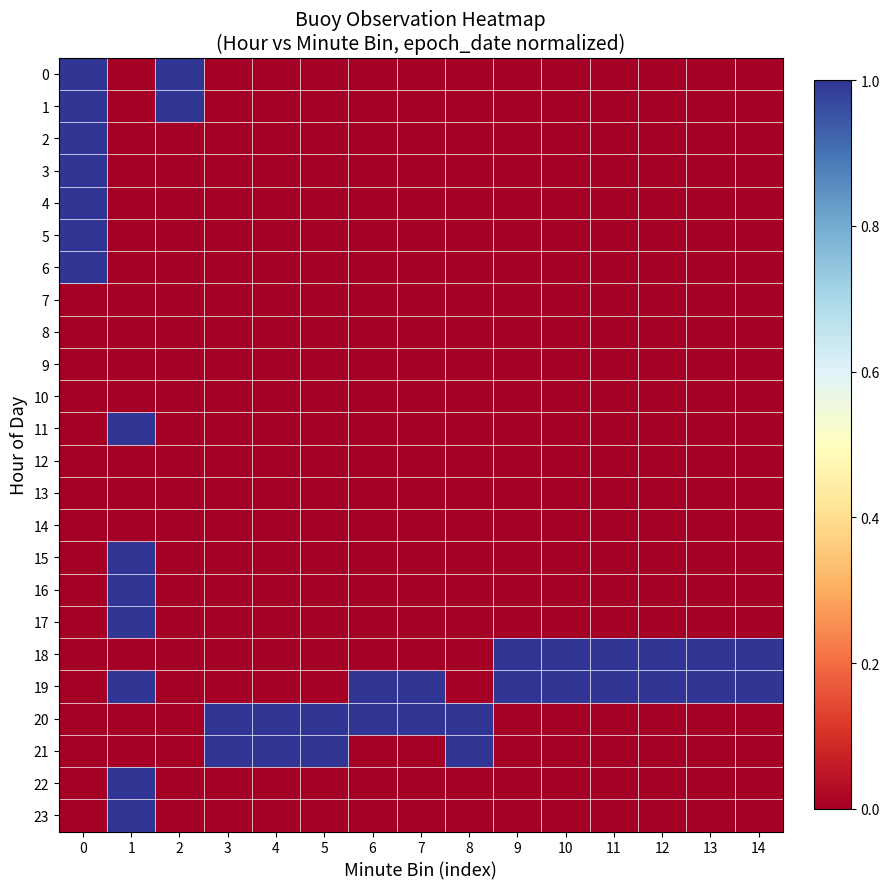

Reading right to left, list all the values displayed in this chart.

0: 14=0.0	13=0.0	12=0.0	11=0.0	10=0.0	9=0.0	8=0.0	7=0.0	6=0.0	5=0.0	4=0.0	3=0.0	2=1.0	1=0.0	0=1.0
1: 14=0.0	13=0.0	12=0.0	11=0.0	10=0.0	9=0.0	8=0.0	7=0.0	6=0.0	5=0.0	4=0.0	3=0.0	2=1.0	1=0.0	0=1.0
2: 14=0.0	13=0.0	12=0.0	11=0.0	10=0.0	9=0.0	8=0.0	7=0.0	6=0.0	5=0.0	4=0.0	3=0.0	2=0.0	1=0.0	0=1.0
3: 14=0.0	13=0.0	12=0.0	11=0.0	10=0.0	9=0.0	8=0.0	7=0.0	6=0.0	5=0.0	4=0.0	3=0.0	2=0.0	1=0.0	0=1.0
4: 14=0.0	13=0.0	12=0.0	11=0.0	10=0.0	9=0.0	8=0.0	7=0.0	6=0.0	5=0.0	4=0.0	3=0.0	2=0.0	1=0.0	0=1.0
5: 14=0.0	13=0.0	12=0.0	11=0.0	10=0.0	9=0.0	8=0.0	7=0.0	6=0.0	5=0.0	4=0.0	3=0.0	2=0.0	1=0.0	0=1.0
6: 14=0.0	13=0.0	12=0.0	11=0.0	10=0.0	9=0.0	8=0.0	7=0.0	6=0.0	5=0.0	4=0.0	3=0.0	2=0.0	1=0.0	0=1.0
7: 14=0.0	13=0.0	12=0.0	11=0.0	10=0.0	9=0.0	8=0.0	7=0.0	6=0.0	5=0.0	4=0.0	3=0.0	2=0.0	1=0.0	0=0.0
8: 14=0.0	13=0.0	12=0.0	11=0.0	10=0.0	9=0.0	8=0.0	7=0.0	6=0.0	5=0.0	4=0.0	3=0.0	2=0.0	1=0.0	0=0.0
9: 14=0.0	13=0.0	12=0.0	11=0.0	10=0.0	9=0.0	8=0.0	7=0.0	6=0.0	5=0.0	4=0.0	3=0.0	2=0.0	1=0.0	0=0.0
10: 14=0.0	13=0.0	12=0.0	11=0.0	10=0.0	9=0.0	8=0.0	7=0.0	6=0.0	5=0.0	4=0.0	3=0.0	2=0.0	1=0.0	0=0.0
11: 14=0.0	13=0.0	12=0.0	11=0.0	10=0.0	9=0.0	8=0.0	7=0.0	6=0.0	5=0.0	4=0.0	3=0.0	2=0.0	1=1.0	0=0.0
12: 14=0.0	13=0.0	12=0.0	11=0.0	10=0.0	9=0.0	8=0.0	7=0.0	6=0.0	5=0.0	4=0.0	3=0.0	2=0.0	1=0.0	0=0.0
13: 14=0.0	13=0.0	12=0.0	11=0.0	10=0.0	9=0.0	8=0.0	7=0.0	6=0.0	5=0.0	4=0.0	3=0.0	2=0.0	1=0.0	0=0.0
14: 14=0.0	13=0.0	12=0.0	11=0.0	10=0.0	9=0.0	8=0.0	7=0.0	6=0.0	5=0.0	4=0.0	3=0.0	2=0.0	1=0.0	0=0.0
15: 14=0.0	13=0.0	12=0.0	11=0.0	10=0.0	9=0.0	8=0.0	7=0.0	6=0.0	5=0.0	4=0.0	3=0.0	2=0.0	1=1.0	0=0.0
16: 14=0.0	13=0.0	12=0.0	11=0.0	10=0.0	9=0.0	8=0.0	7=0.0	6=0.0	5=0.0	4=0.0	3=0.0	2=0.0	1=1.0	0=0.0
17: 14=0.0	13=0.0	12=0.0	11=0.0	10=0.0	9=0.0	8=0.0	7=0.0	6=0.0	5=0.0	4=0.0	3=0.0	2=0.0	1=1.0	0=0.0
18: 14=1.0	13=1.0	12=1.0	11=1.0	10=1.0	9=1.0	8=0.0	7=0.0	6=0.0	5=0.0	4=0.0	3=0.0	2=0.0	1=0.0	0=0.0
19: 14=1.0	13=1.0	12=1.0	11=1.0	10=1.0	9=1.0	8=0.0	7=1.0	6=1.0	5=0.0	4=0.0	3=0.0	2=0.0	1=1.0	0=0.0
20: 14=0.0	13=0.0	12=0.0	11=0.0	10=0.0	9=0.0	8=1.0	7=1.0	6=1.0	5=1.0	4=1.0	3=1.0	2=0.0	1=0.0	0=0.0
21: 14=0.0	13=0.0	12=0.0	11=0.0	10=0.0	9=0.0	8=1.0	7=0.0	6=0.0	5=1.0	4=1.0	3=1.0	2=0.0	1=0.0	0=0.0
22: 14=0.0	13=0.0	12=0.0	11=0.0	10=0.0	9=0.0	8=0.0	7=0.0	6=0.0	5=0.0	4=0.0	3=0.0	2=0.0	1=1.0	0=0.0
23: 14=0.0	13=0.0	12=0.0	11=0.0	10=0.0	9=0.0	8=0.0	7=0.0	6=0.0	5=0.0	4=0.0	3=0.0	2=0.0	1=1.0	0=0.0